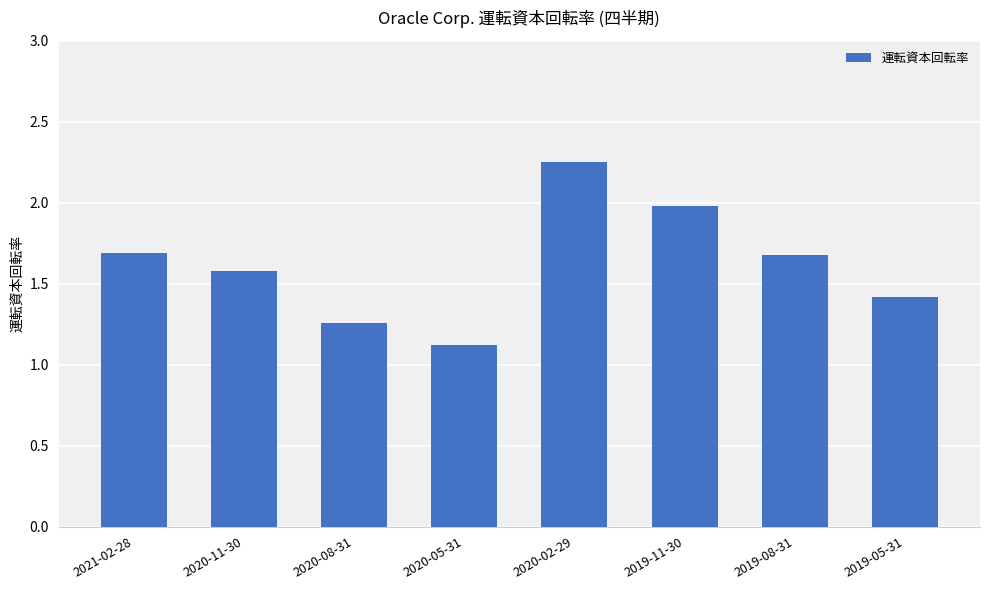

What is the average value?

1.6